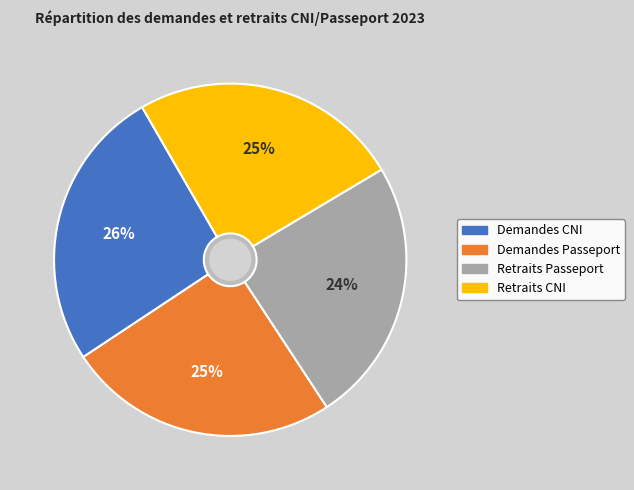

Which category has the biggest portion of the pie?

Demandes CNI